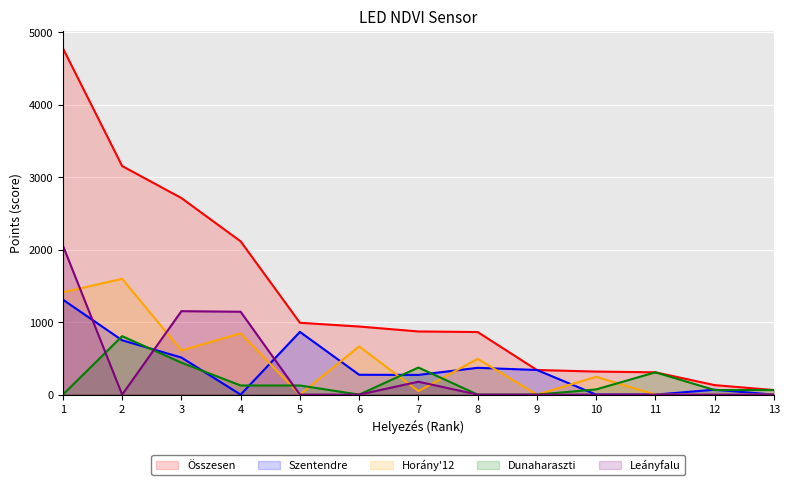

What is the spread (max minus min) of values at 6?

940